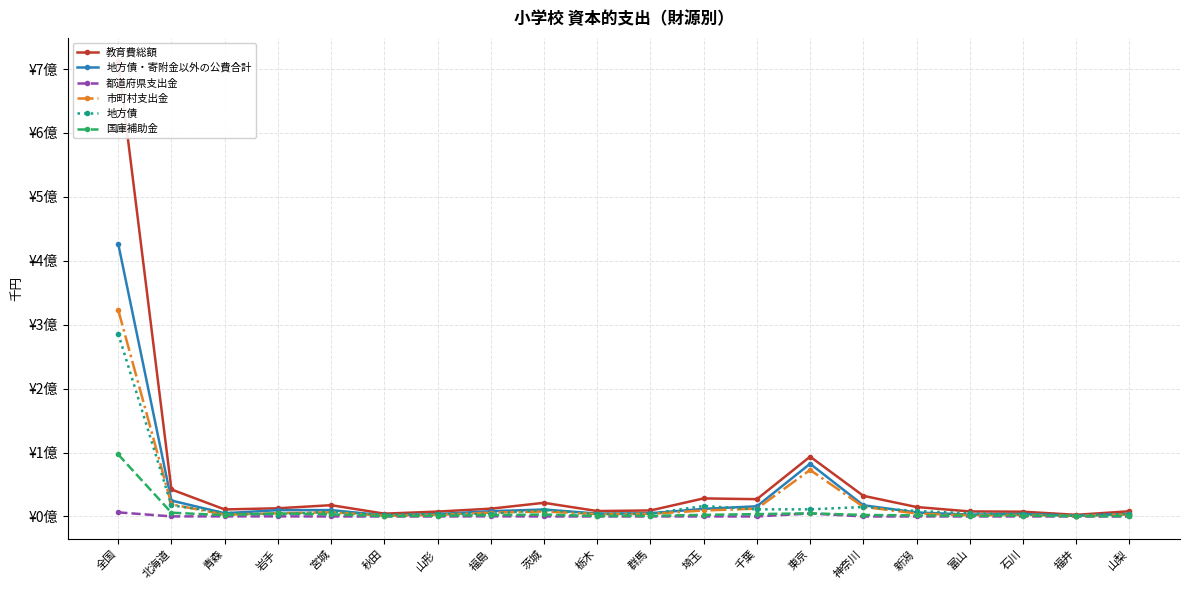

What is the average value of the 都道府県支出金 series?

594831